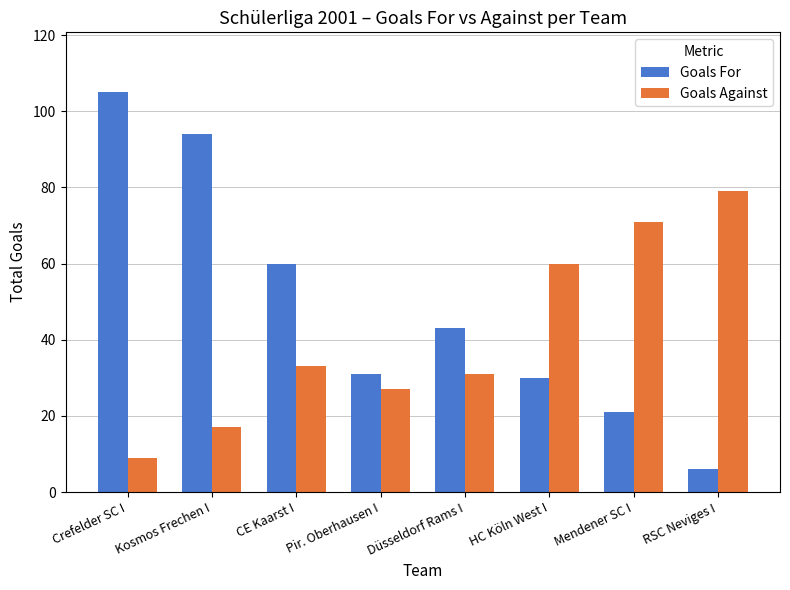

Reading left to right, what are all the values shown in this chart?

Goals For: Crefelder SC I=105	Kosmos Frechen I=94	CE Kaarst I=60	Pir. Oberhausen I=31	Düsseldorf Rams I=43	HC Köln West I=30	Mendener SC I=21	RSC Neviges I=6
Goals Against: Crefelder SC I=9	Kosmos Frechen I=17	CE Kaarst I=33	Pir. Oberhausen I=27	Düsseldorf Rams I=31	HC Köln West I=60	Mendener SC I=71	RSC Neviges I=79